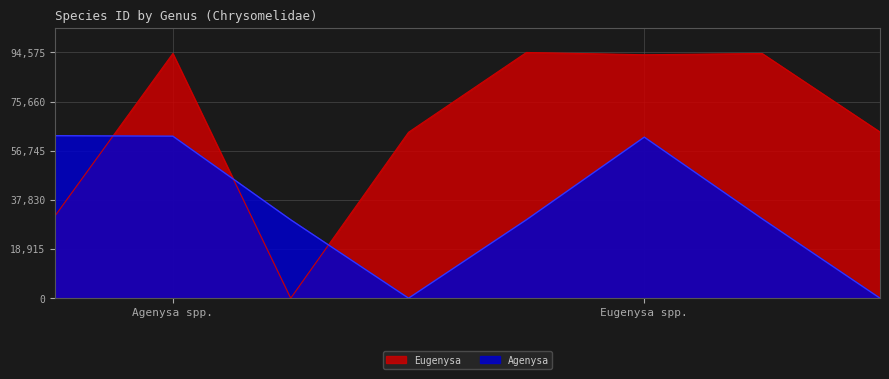

Does the chart display data point markers on the line(s)?

No